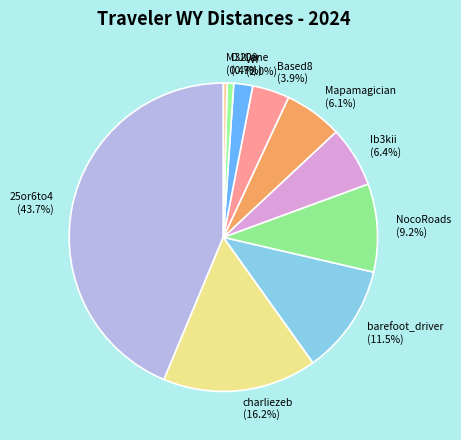

Which slice is the largest?

25or6to4